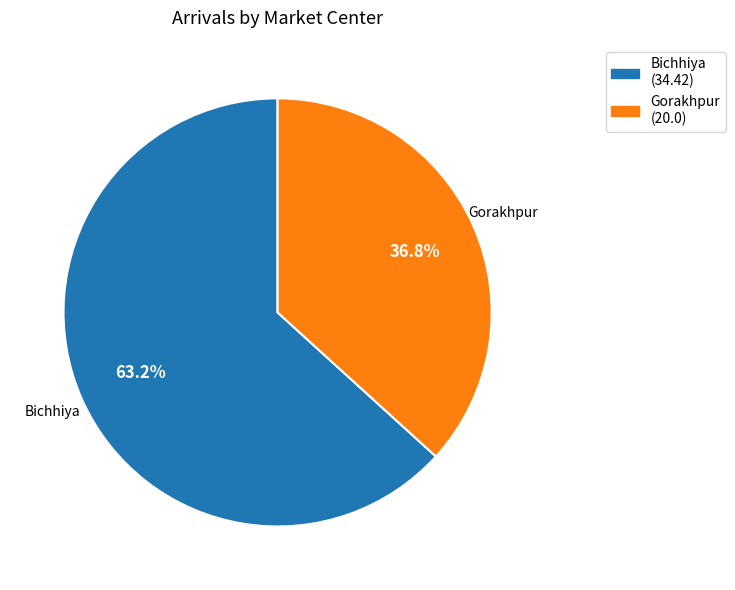

Which category accounts for the majority?

Bichhiya